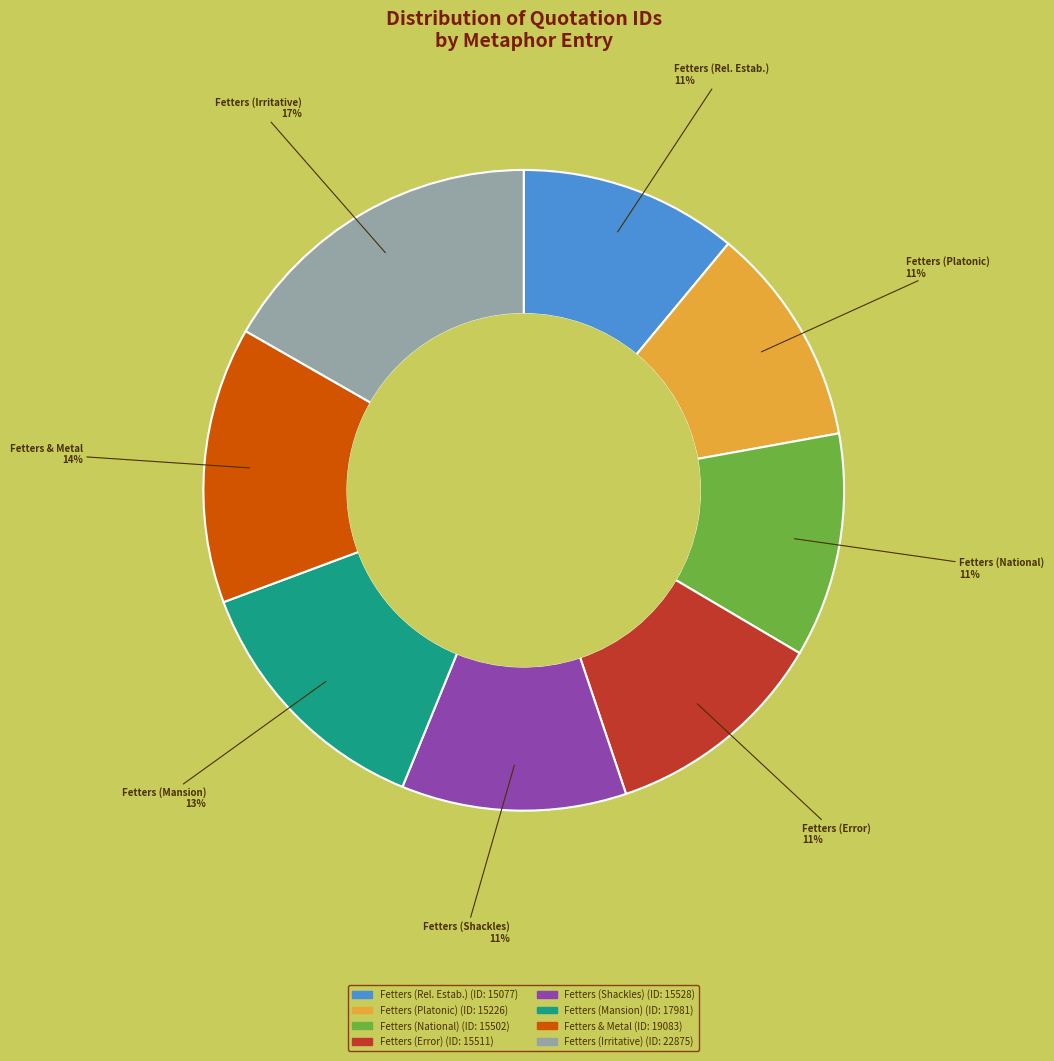

Does any single category account for the majority?

No